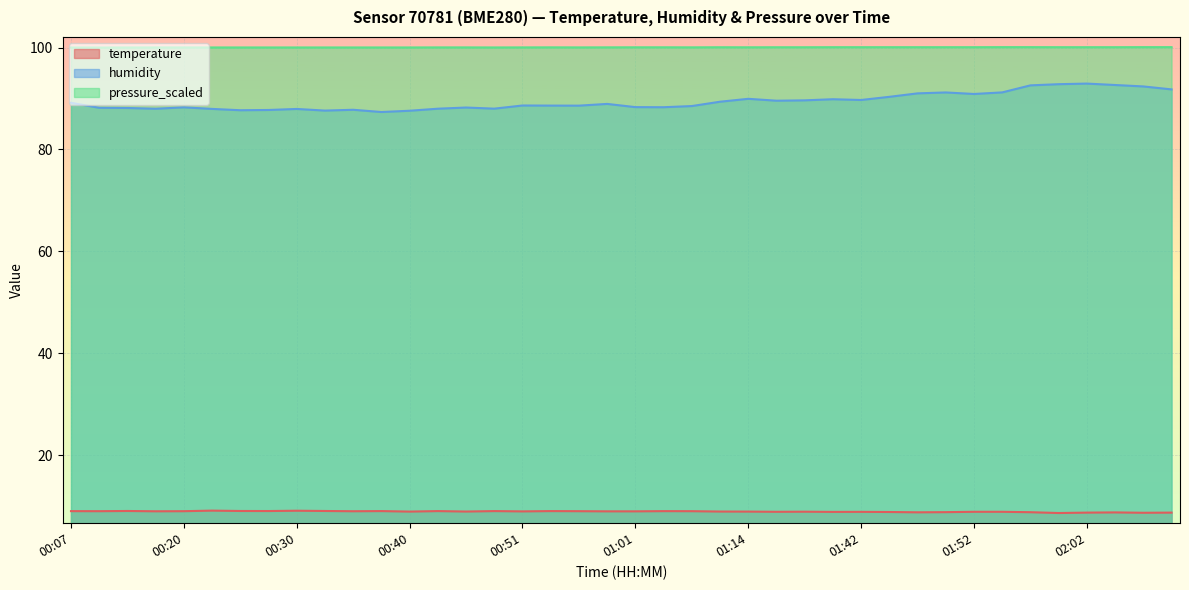

The value of temperature at 02:06 is 8.7. True or false?

True